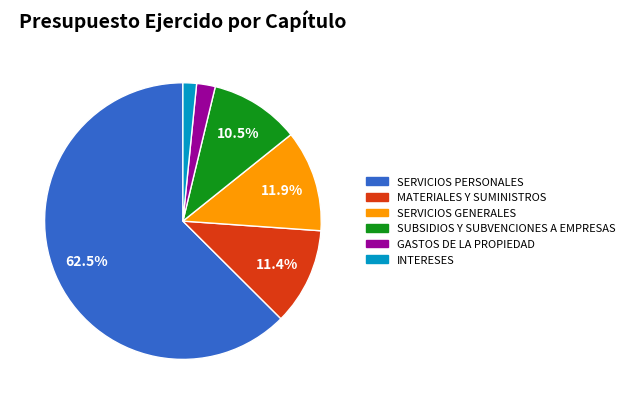

Rank the categories by value from highest to lowest.

SERVICIOS PERSONALES, SERVICIOS GENERALES, MATERIALES Y SUMINISTROS, SUBSIDIOS Y SUBVENCIONES A EMPRESAS, GASTOS DE LA PROPIEDAD, INTERESES